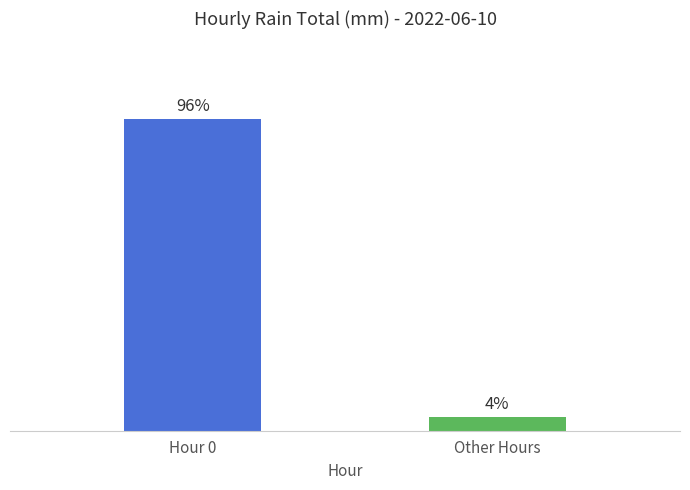

Does the chart contain any negative values?

No